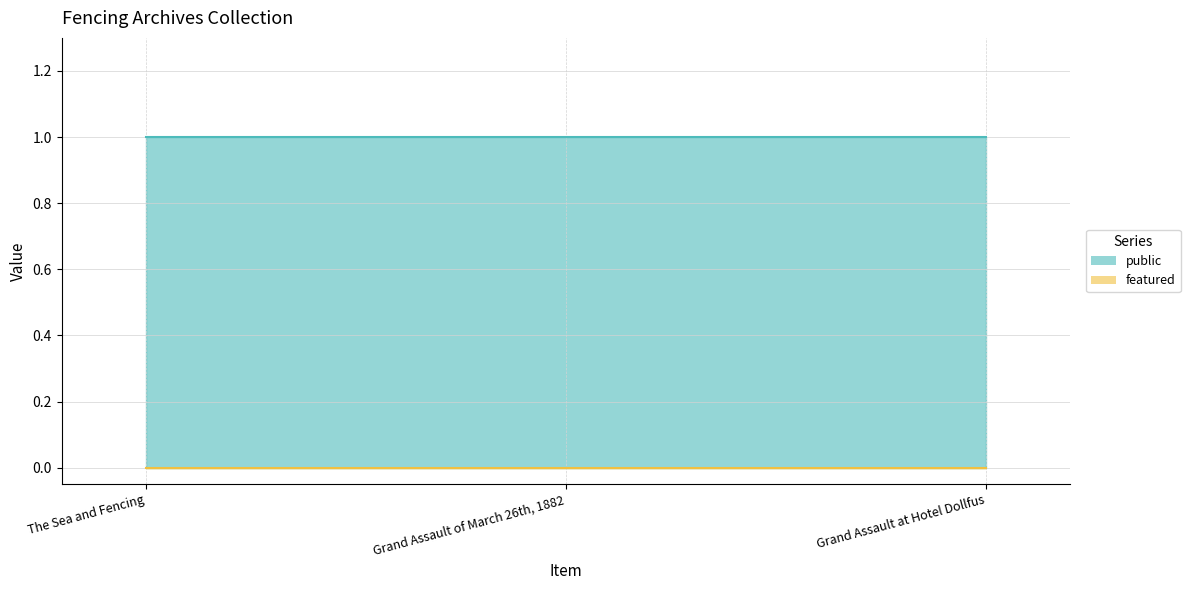

At how many categories does at least one series exceed 0?

3